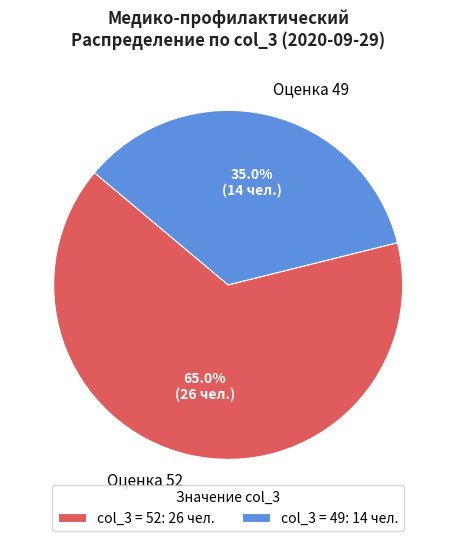

How much of the chart is everything except Оценка 52?

35.0%